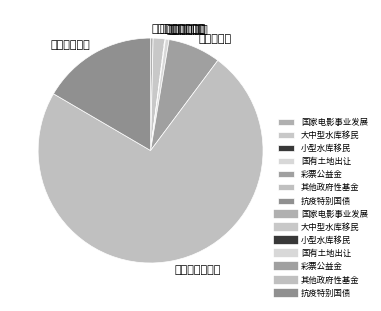

Which slice is the largest?

其他政府性基金